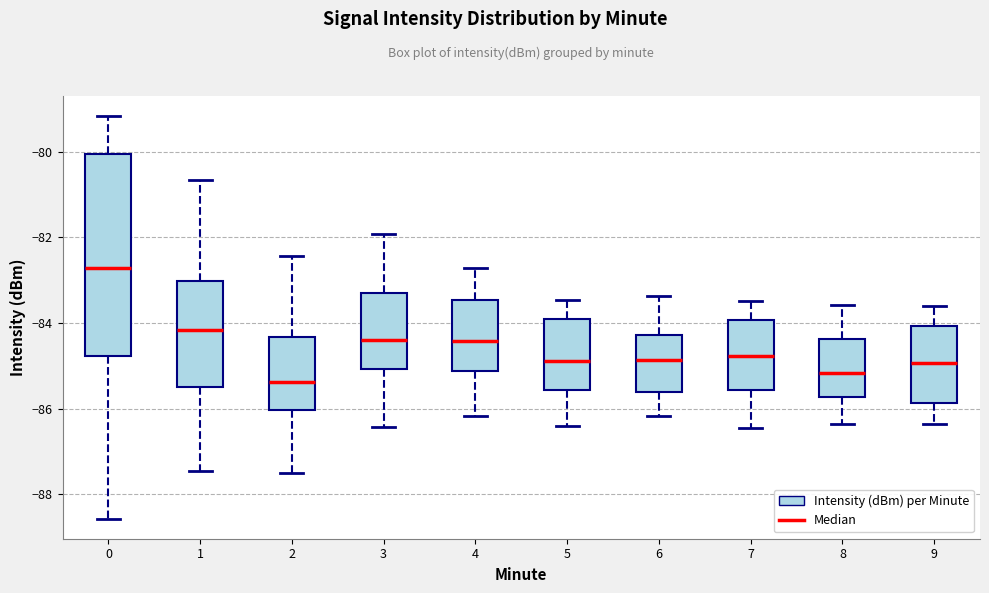

Reading left to right, read every box against the y-axis: the position of its median line, the range the box covers, and the ends of its whiskers. The values are not printed on the chart, so give them approximately, as read against the axis.

0: median -82.8, box -84.8 to -80.0, whiskers -88.6 to -79.2
1: median -84.2, box -85.4 to -83.0, whiskers -87.4 to -80.6
2: median -85.4, box -86.0 to -84.4, whiskers -87.4 to -82.4
3: median -84.4, box -85.0 to -83.4, whiskers -86.4 to -82.0
4: median -84.4, box -85.2 to -83.4, whiskers -86.2 to -82.8
5: median -84.8, box -85.6 to -84.0, whiskers -86.4 to -83.4
6: median -84.8, box -85.6 to -84.2, whiskers -86.2 to -83.4
7: median -84.8, box -85.6 to -84.0, whiskers -86.4 to -83.4
8: median -85.2, box -85.8 to -84.4, whiskers -86.4 to -83.6
9: median -85.0, box -85.8 to -84.0, whiskers -86.4 to -83.6